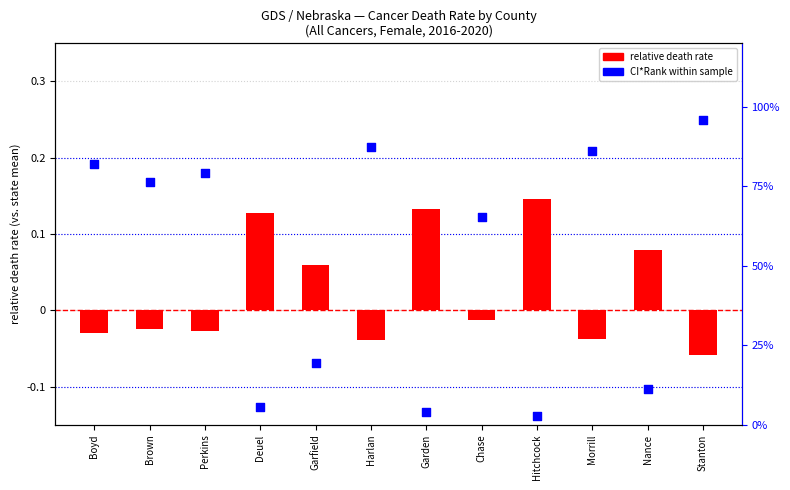

Is the value of rate ratio (rel. to state mean) at Garfield greater than the value of CI*Rank (percentile) at Boyd?

No